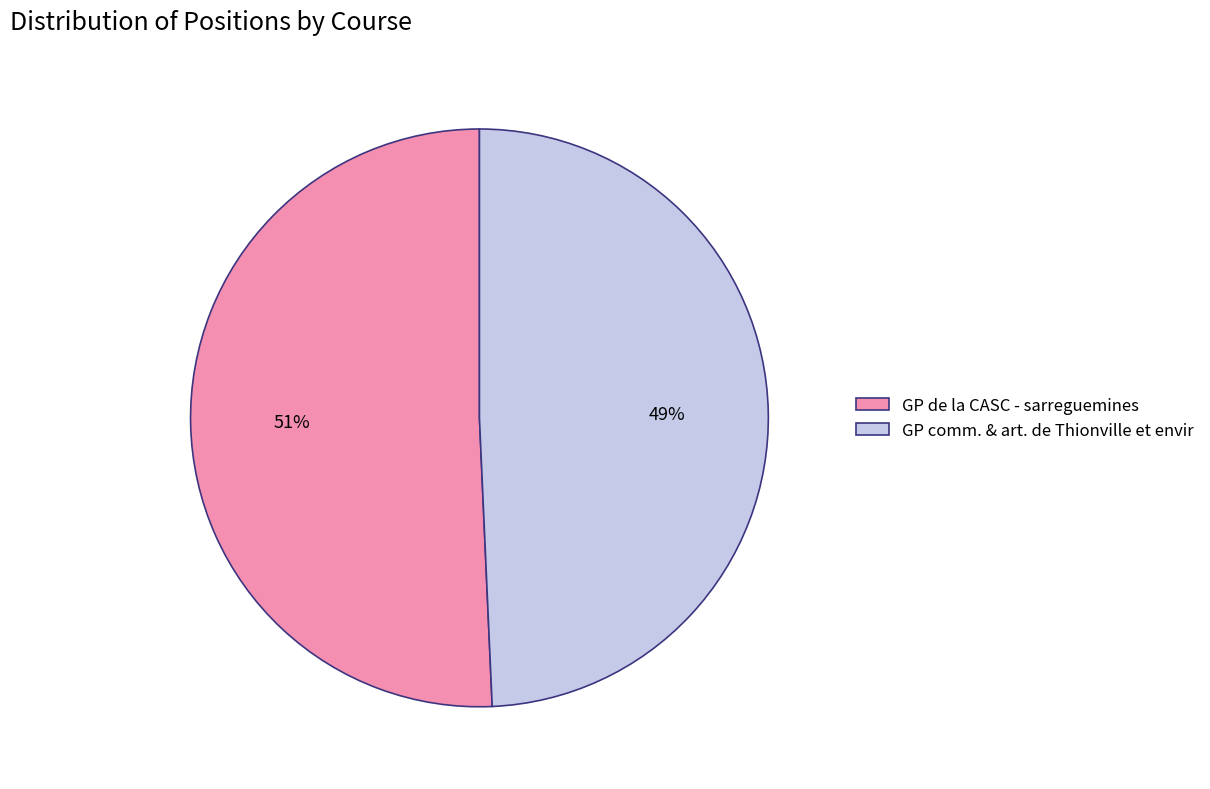

Which category has the biggest portion of the pie?

GP de la CASC - sarreguemines